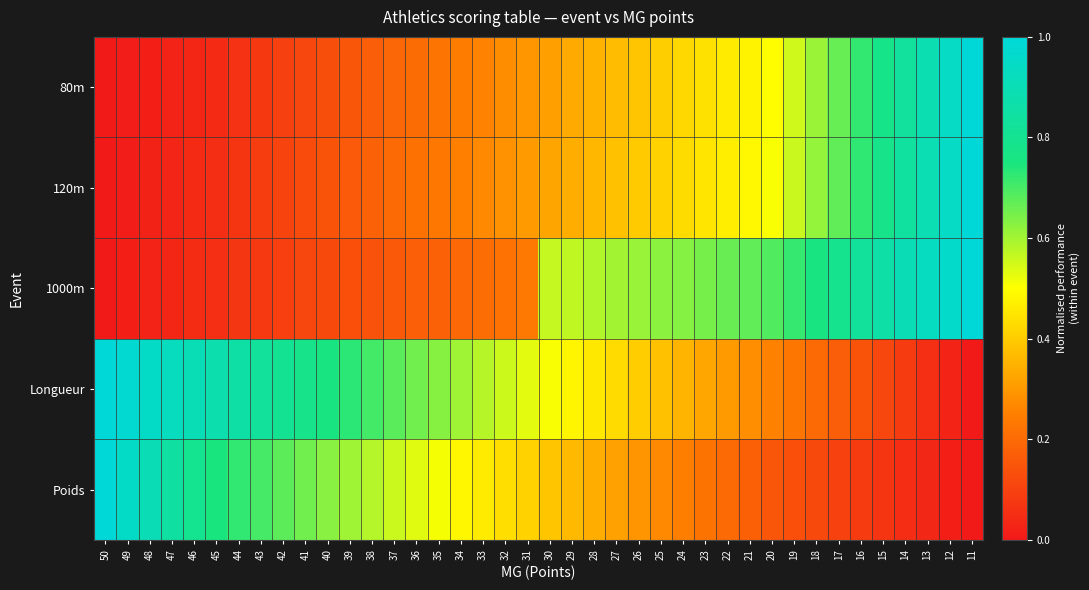

Between 49 and 41, which is larger?

41